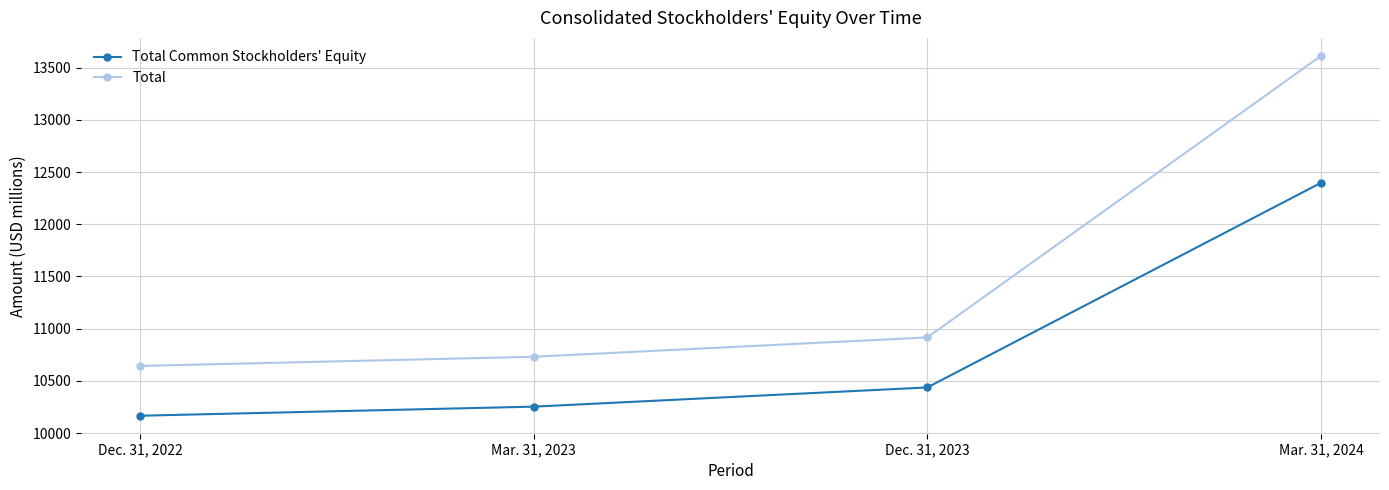

True or false: Total Common Stockholders' Equity has a value of 10253 at Mar. 31, 2023.

True